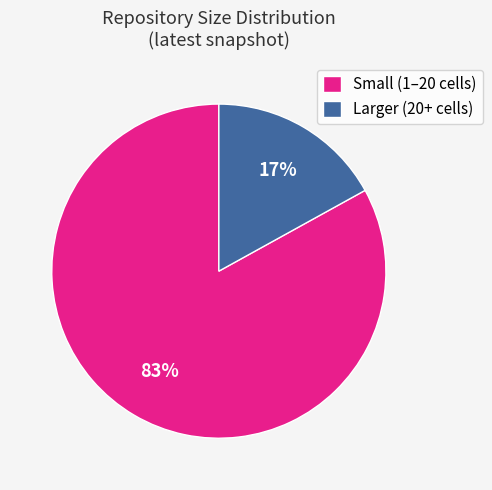

To the nearest percent, what percentage of the pie is Small (1–20 cells)?

83%